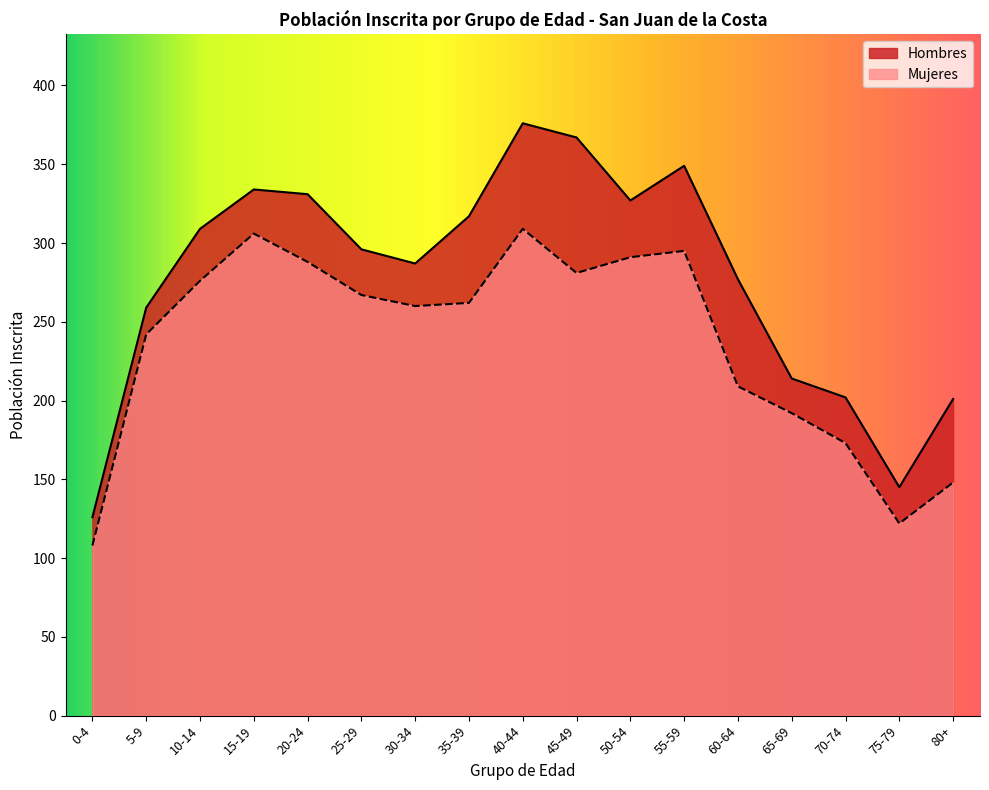

Is the value of Mujeres at 35-39 greater than the value of Hombres at 65-69?

Yes